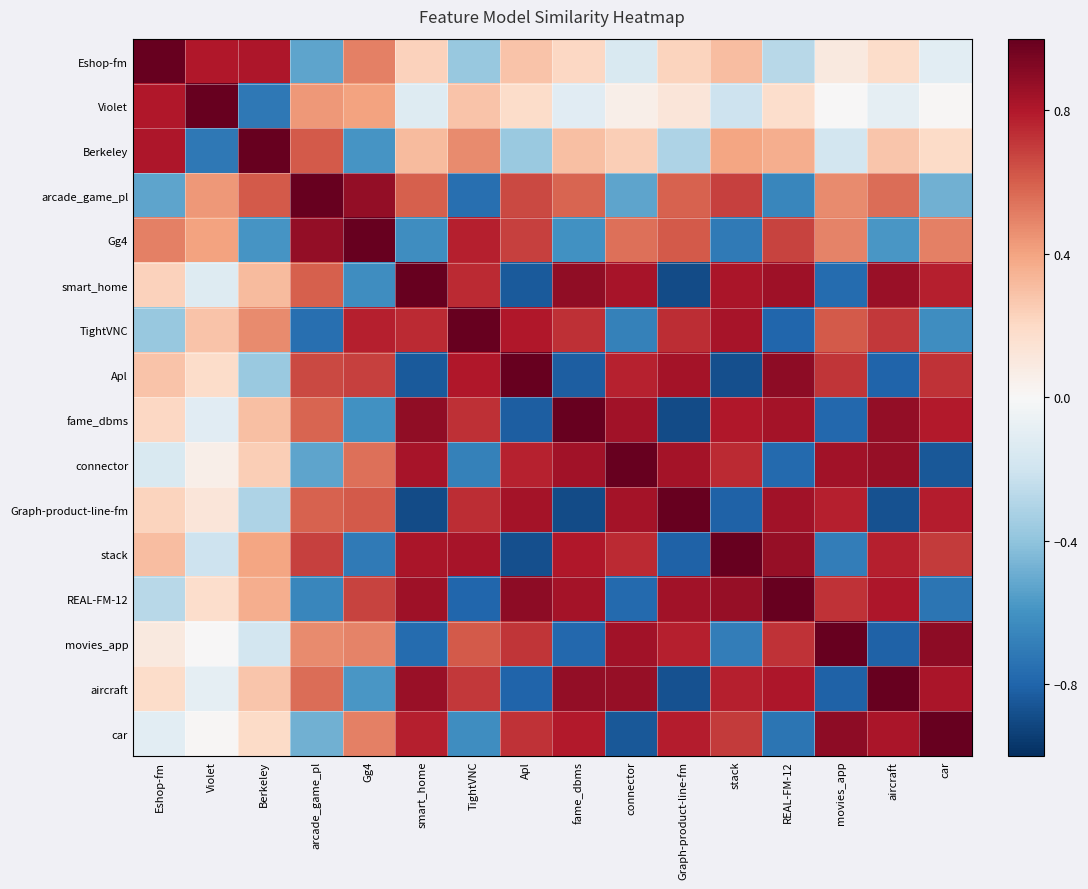

At which category is the sum across all series the highest?

REAL-FM-12